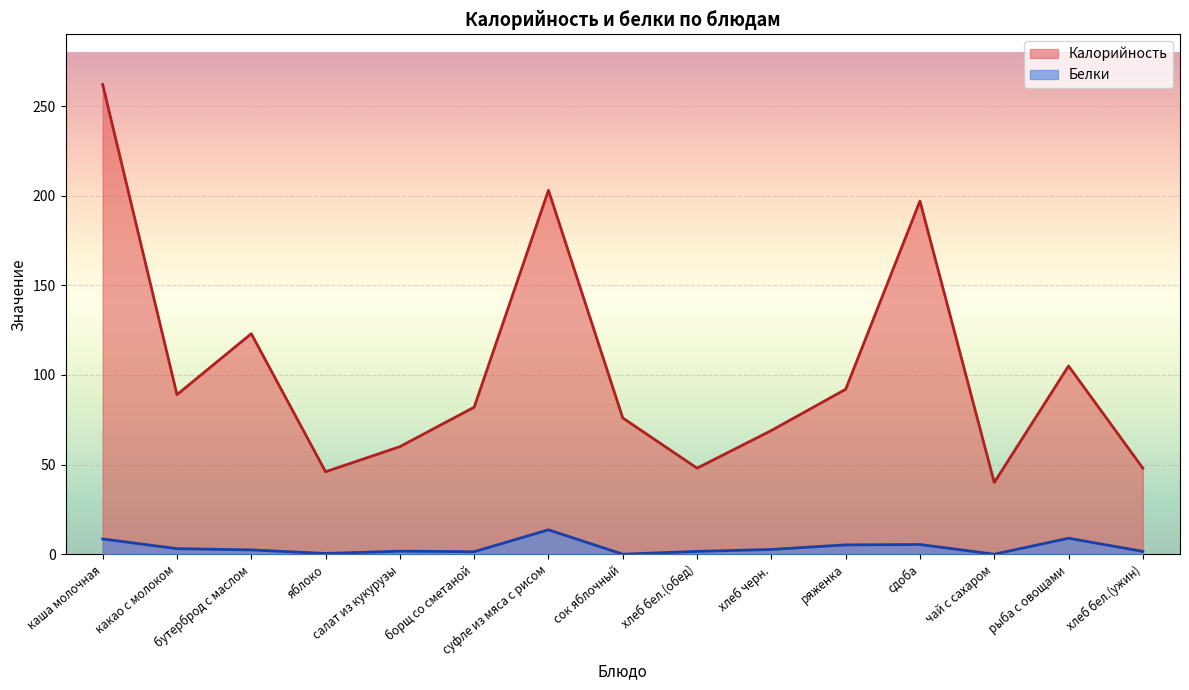

How many lines are shown in the chart?

2